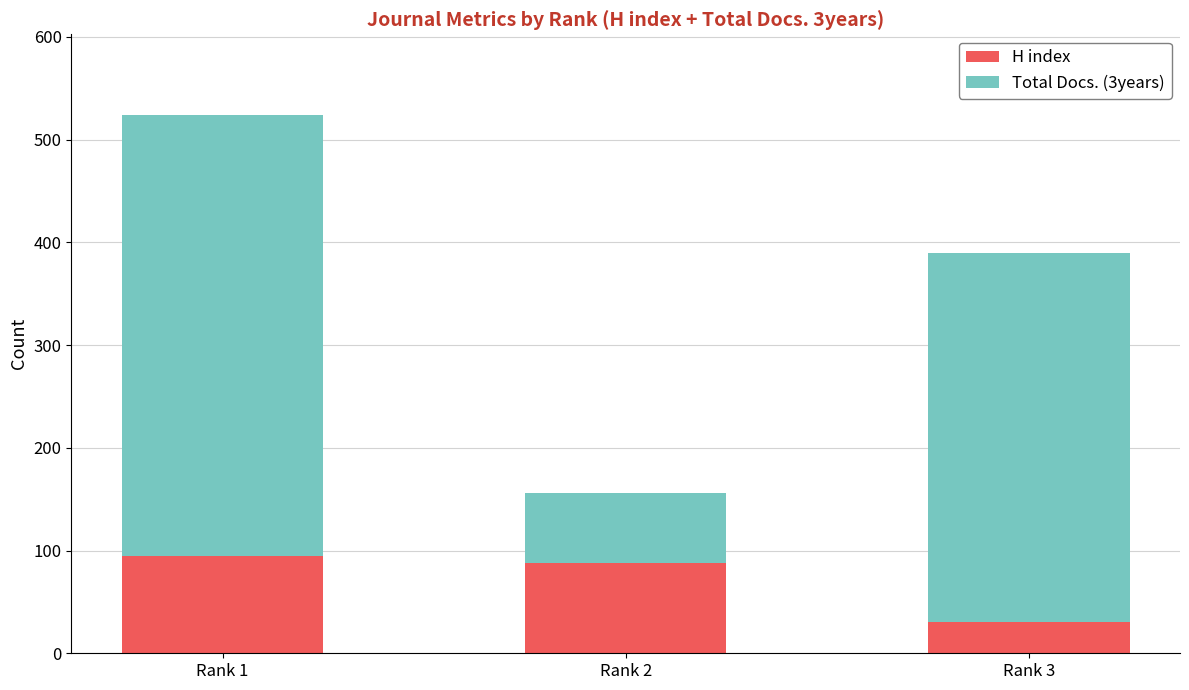

What is the total value across all series at Rank 3?

390